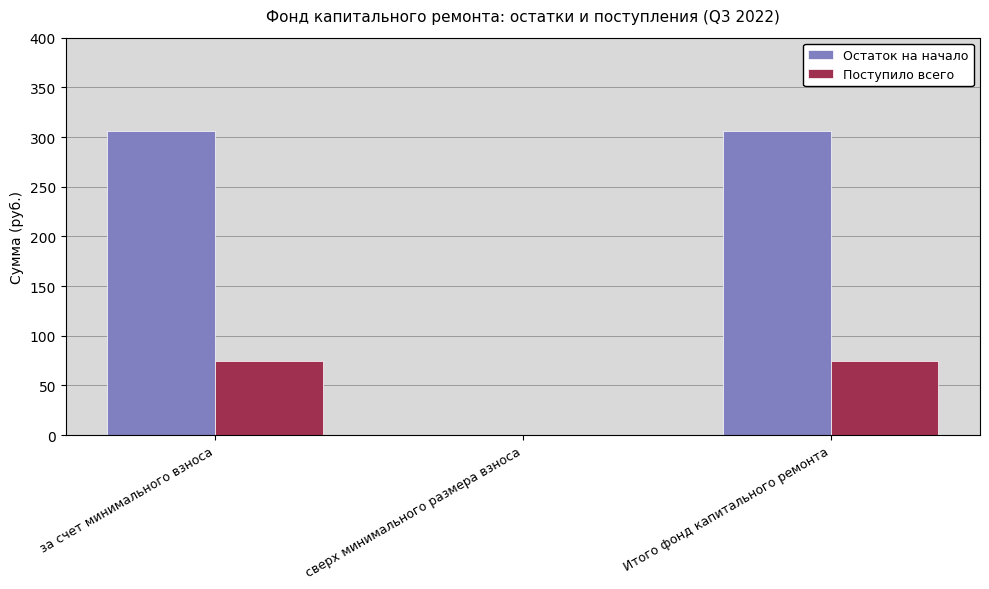

How many values in the Остаток на начало series exceed 305?

2